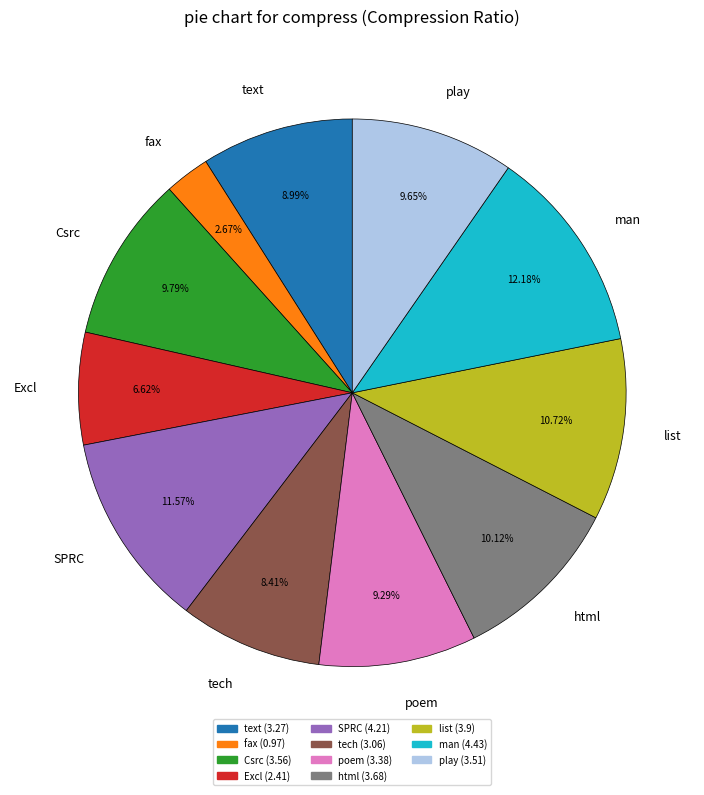

The tech slice represents 20% of the pie. True or false?

False